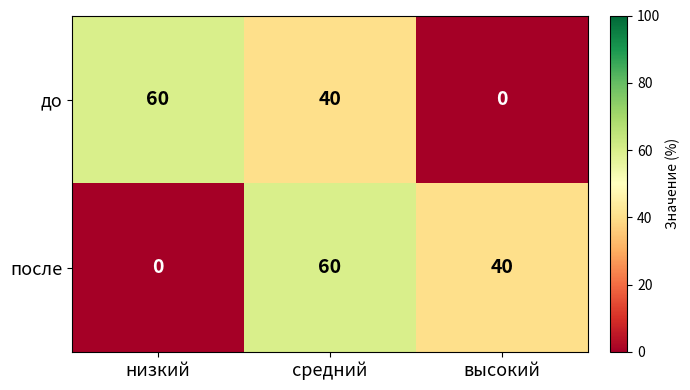

What is the total value across all series at средний?

100